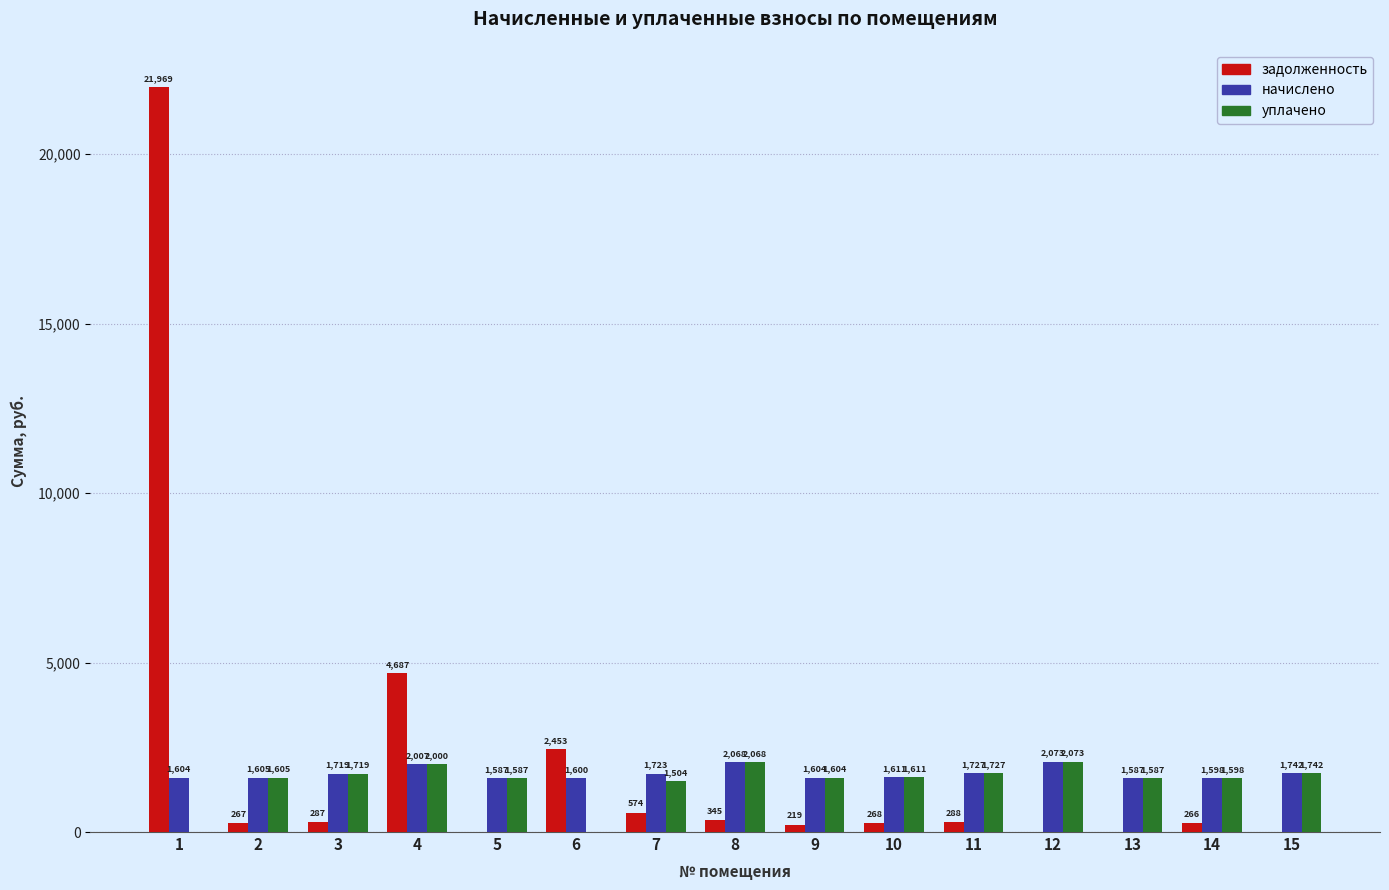

The уплачено series shows 1586.9 at 5. True or false?

True